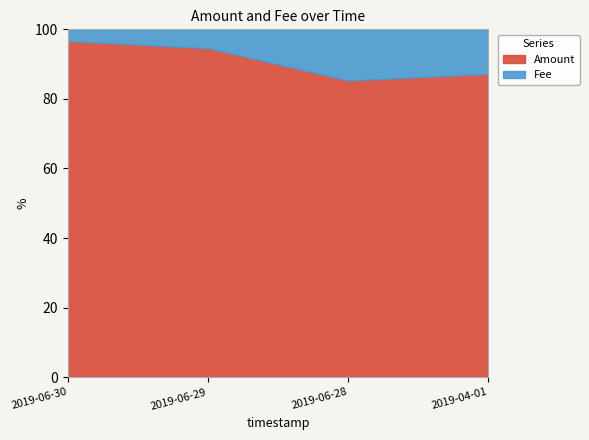

Which series has the widest spread of values?

Amount